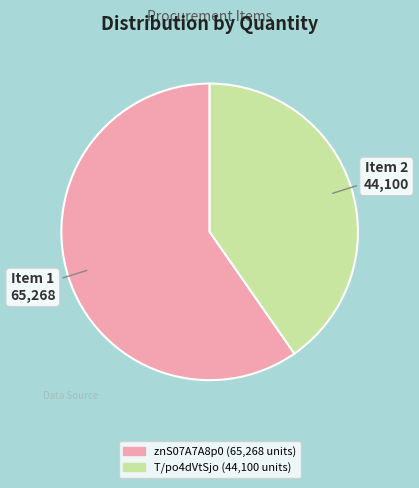

Is there a majority slice in this chart?

Yes